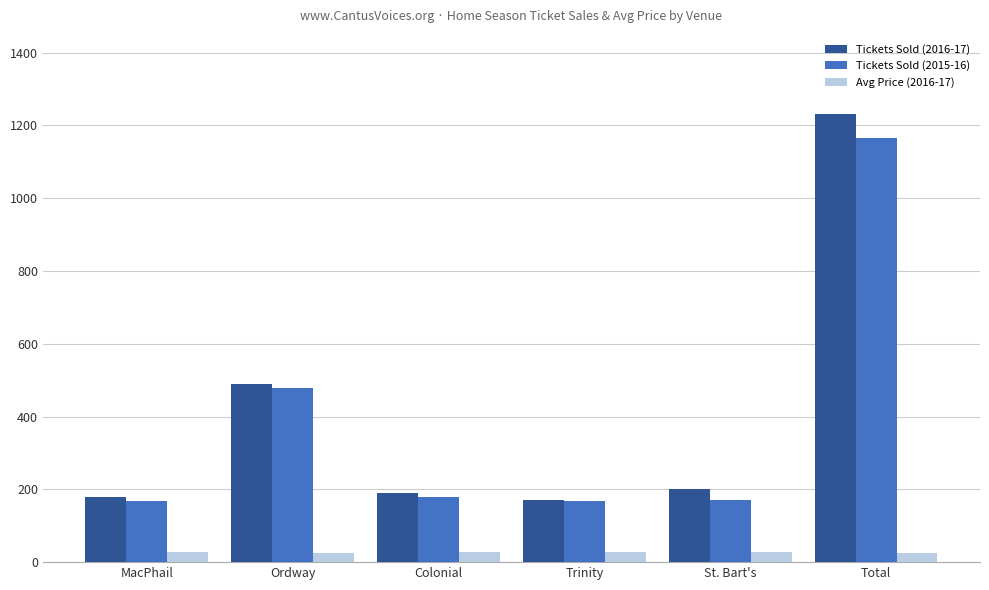

The value of Avg Price (2016-17) at Colonial is 27.0. True or false?

True